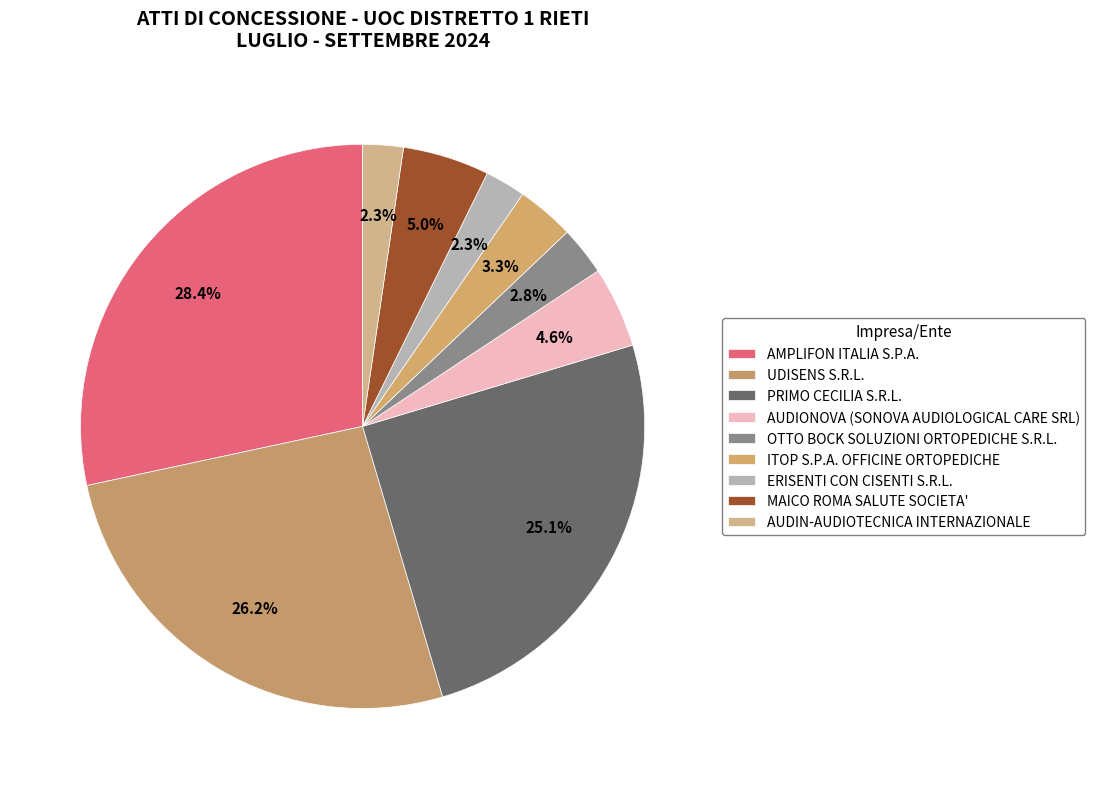

To the nearest percent, what is the average slice percentage?

11%